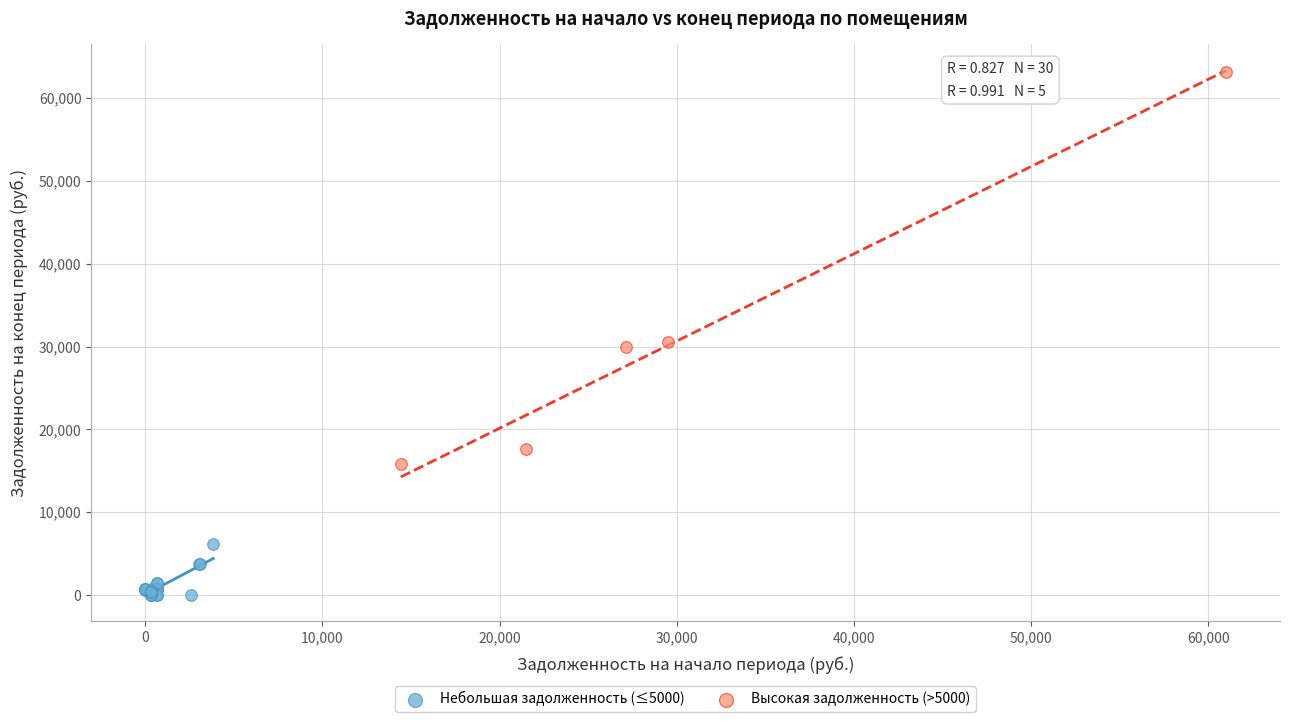

What are all the series names shown in the legend?

Небольшая задолженность (≤5000), Высокая задолженность (>5000)